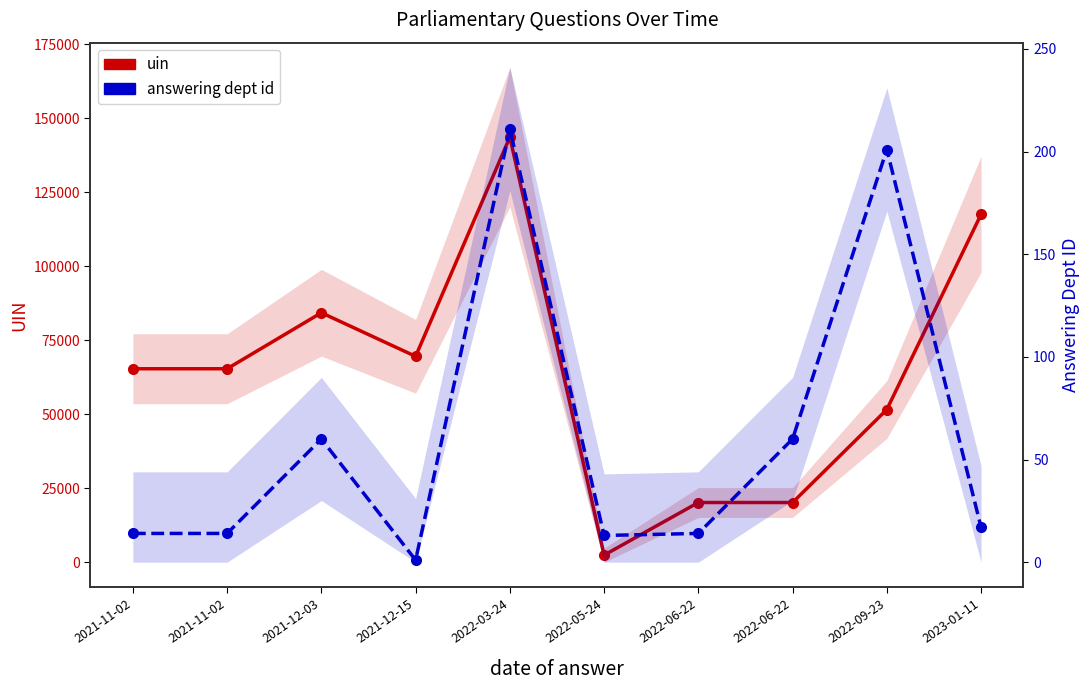

How many interior local valleys does the answering dept id series have?

2